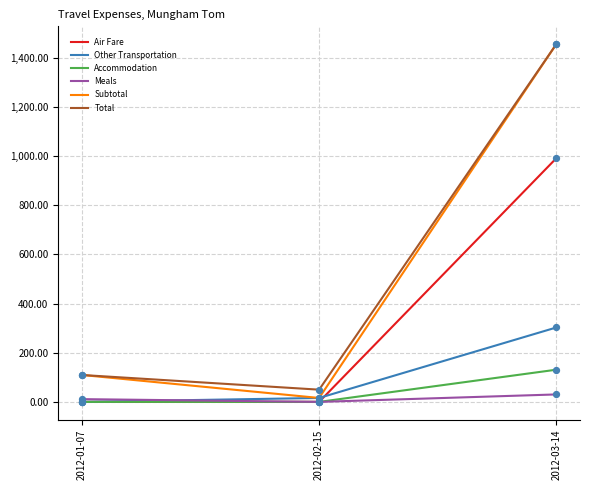

Which series changed the most between 2012-02-15 and 2012-03-14?

Subtotal